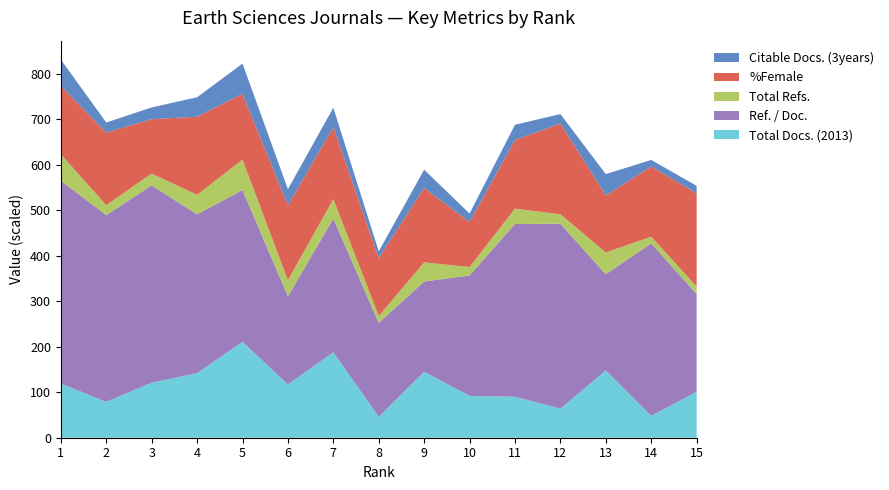

Reading left to right, transcribe all the data shown in this chart.

Total Docs. (2013): 119.0	79.0	121.0	142.0	211.0	117.0	188.0	46.0	145.0	92.0	90.0	64.0	148.0	48.0	101.0
Ref. / Doc.: 44.6	41.0	43.4	34.9	33.4	19.4	29.4	20.7	19.9	26.5	38.0	40.7	21.2	37.9	21.5
Total Refs.: 578.0	220.0	260.0	428.0	669.0	354.0	428.0	148.0	421.0	187.0	337.0	208.0	479.0	147.0	164.0
%Female: 30.1	31.9	23.9	34.4	28.9	33.0	31.6	25.5	32.7	19.8	30.2	39.9	25.1	30.9	41.1
Citable Docs. (3years): 577.0	220.0	260.0	428.0	668.0	354.0	428.0	148.0	402.0	186.0	336.0	208.0	468.0	145.0	164.0